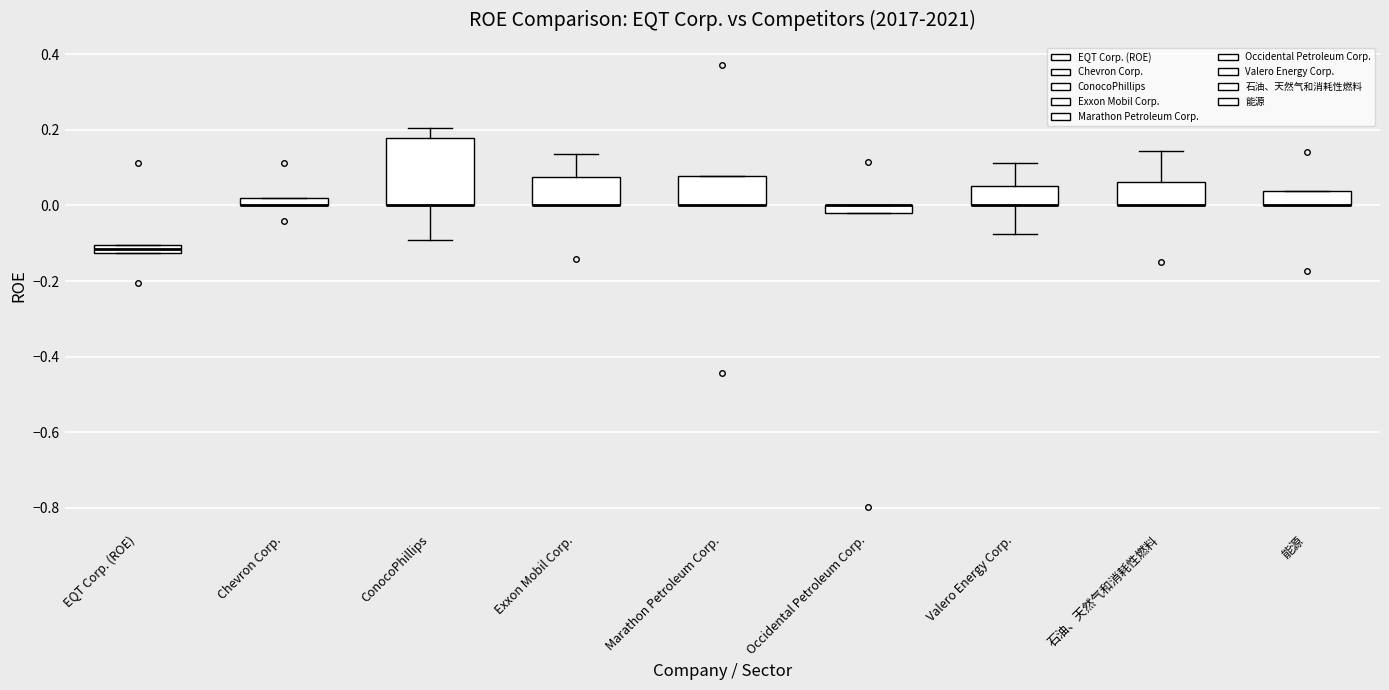

Comparing the boxes themselves (not the whiskers), which one is the tallest?

ConocoPhillips